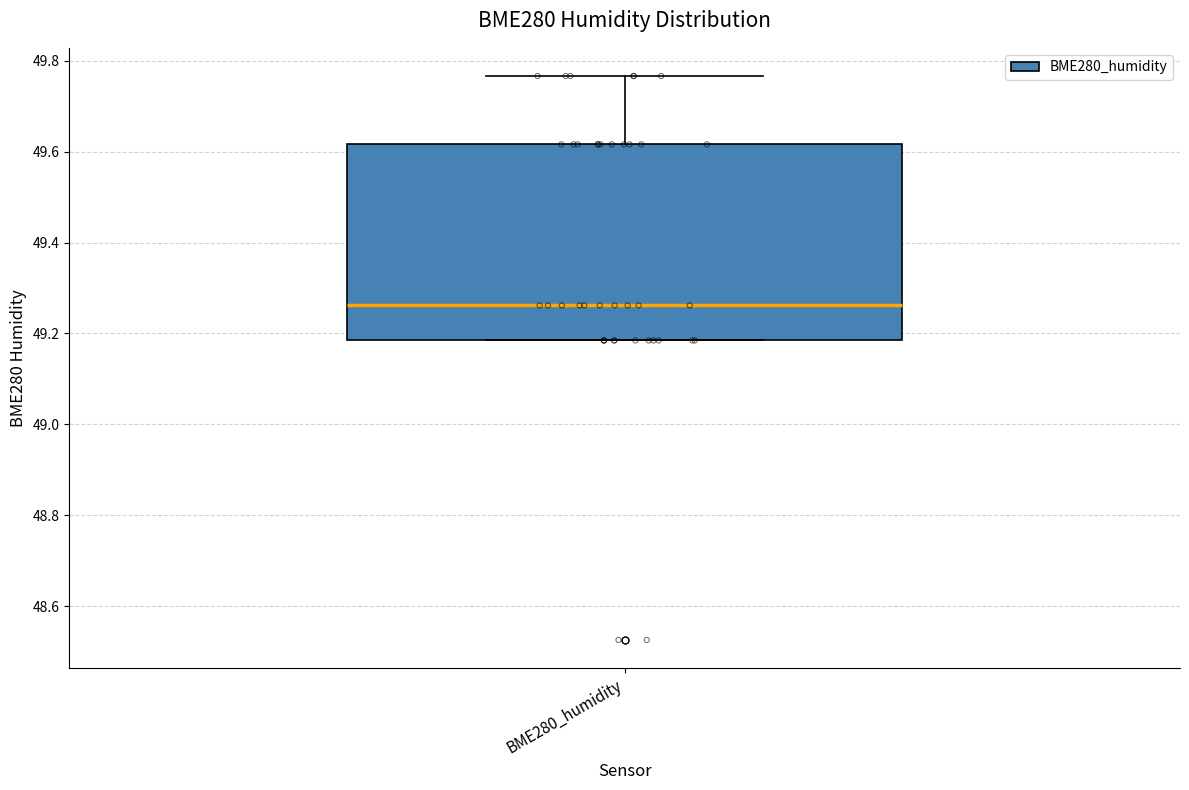

Where is the upper edge of the box for BME280_humidity on the y-axis? The values are not printed on the chart, so give them approximately, as read against the axis.

49.62